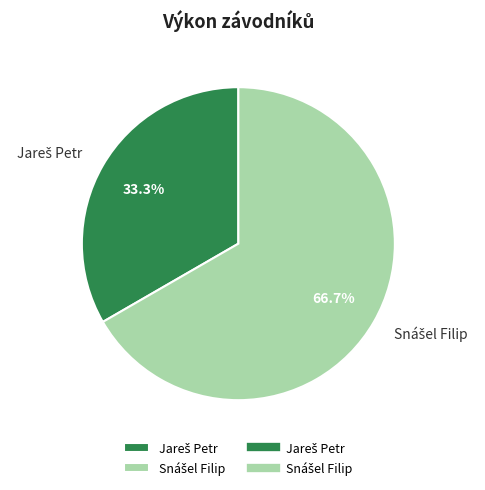

Is there any slice that represents more than half of the pie?

Yes